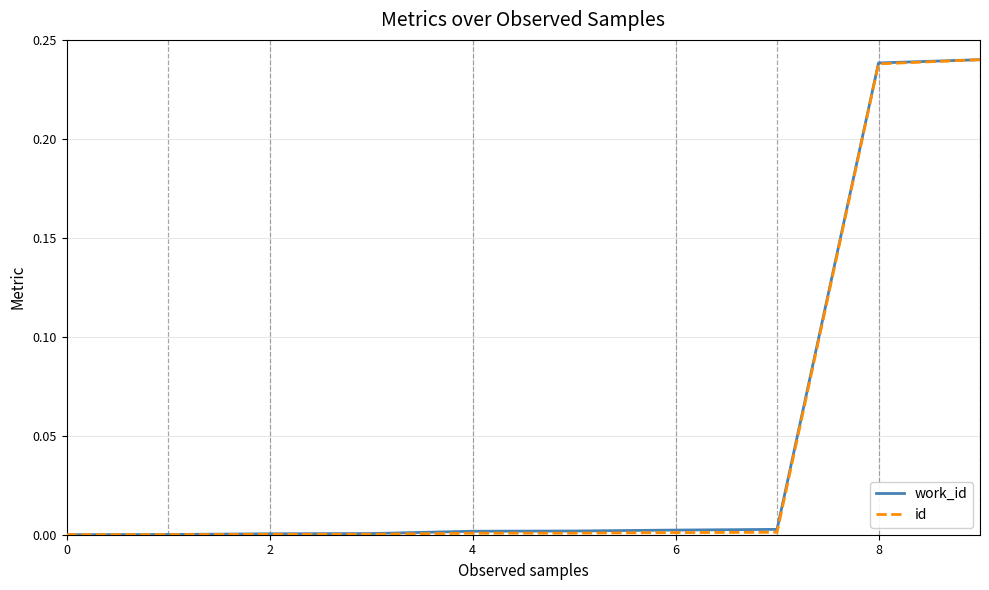

Rank the series by their average value, from lowest to highest.

id, work_id